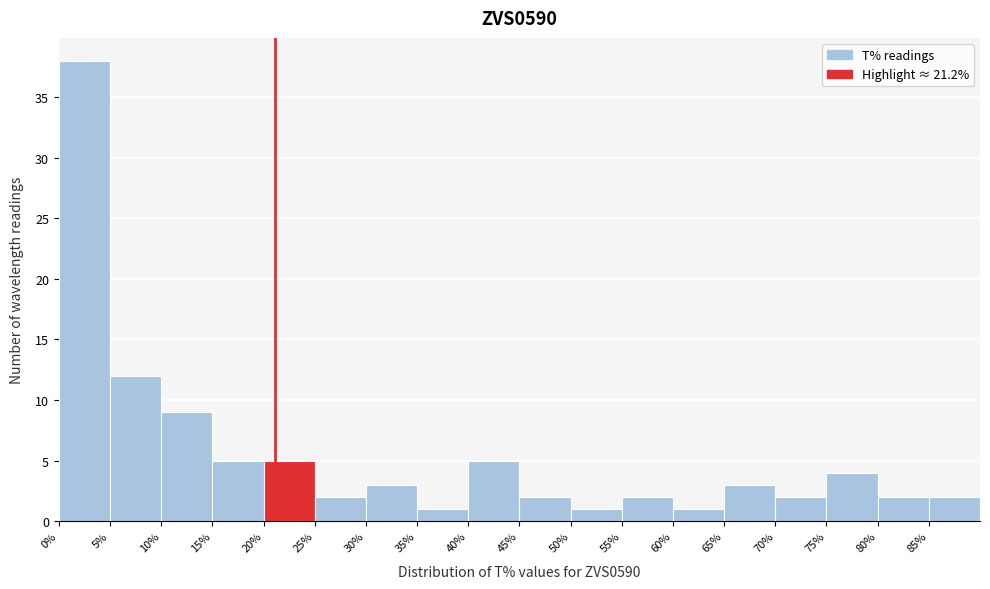

Reading left to right, list every bar in this chart as the range it spans on the x-axis followed by its height. The values are not printed on the chart, so give them approximately, as read against the axis.

0 to 5: 38
5 to 10: 12
10 to 15: 9
15 to 20: 5
20 to 25: 5
25 to 30: 2
30 to 35: 3
35 to 40: 1
40 to 45: 5
45 to 50: 2
50 to 55: 1
55 to 60: 2
60 to 65: 1
65 to 70: 3
70 to 75: 2
75 to 80: 4
80 to 85: 2
85 to 90: 2